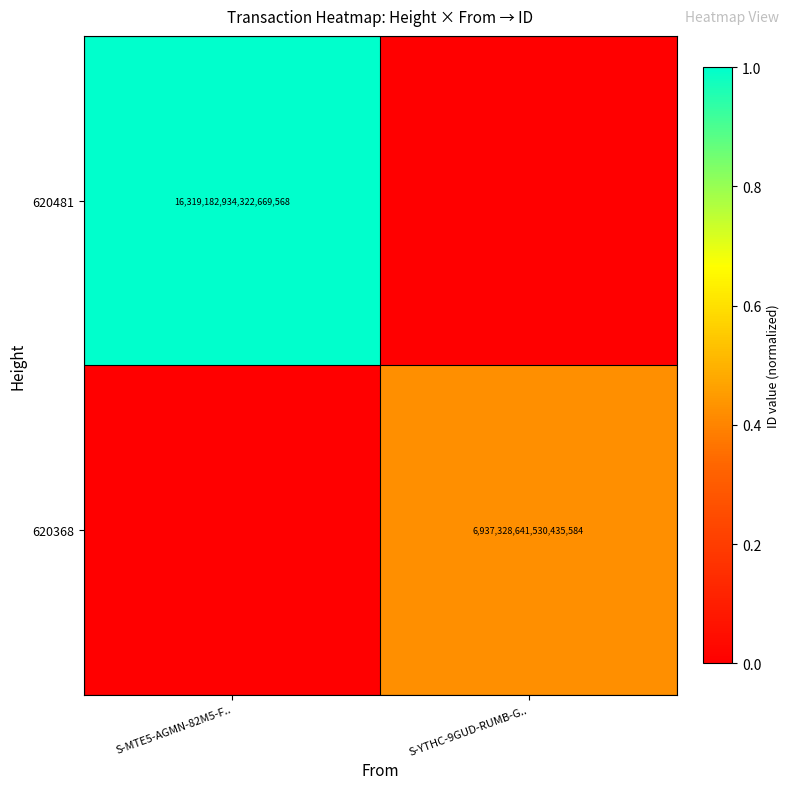

How many series are shown in this chart?

2